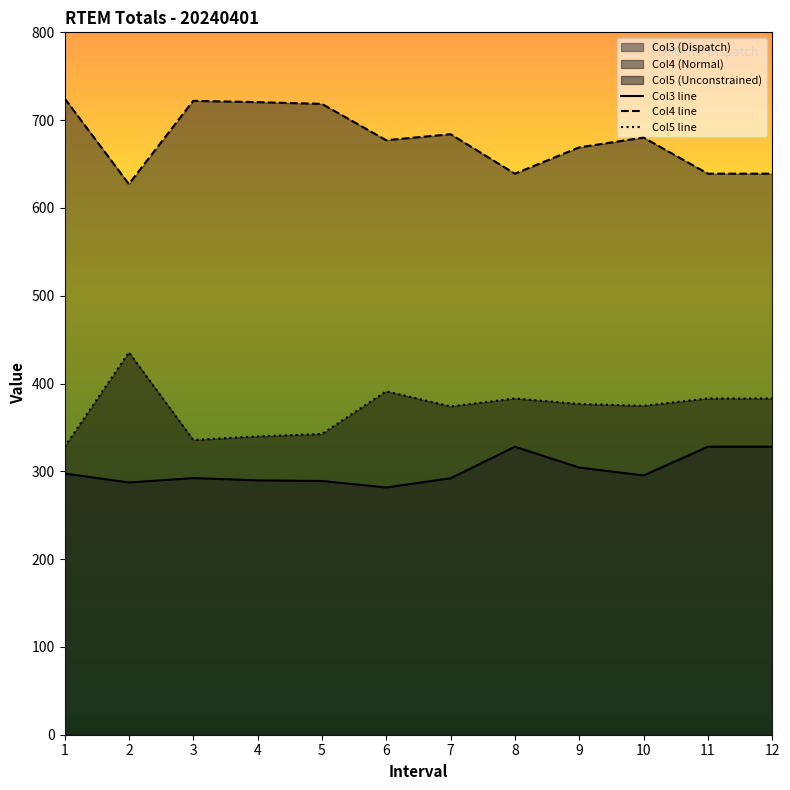

How many lines are shown in the chart?

3